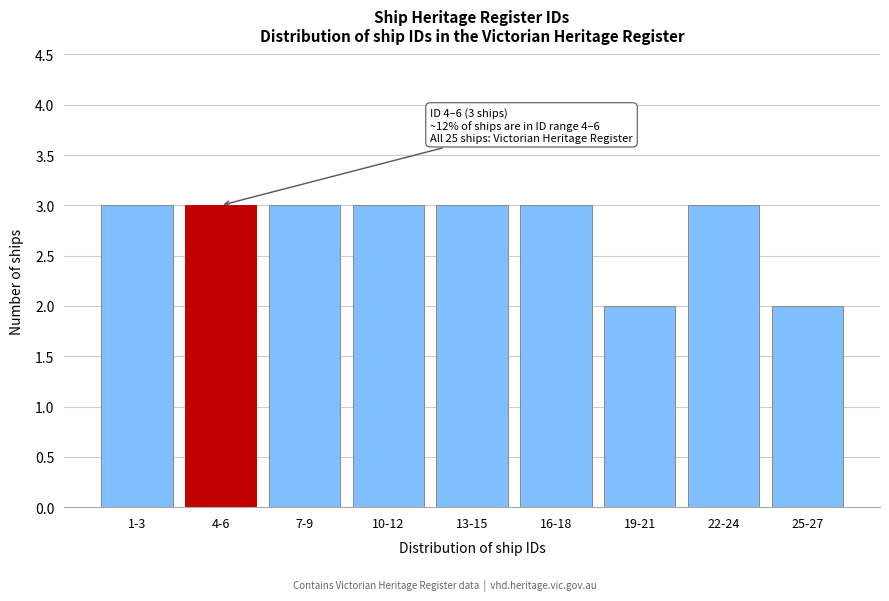

Reading right to left, extract all data points from this chart.

25-27=2	22-24=3	19-21=2	16-18=3	13-15=3	10-12=3	7-9=3	4-6=3	1-3=3